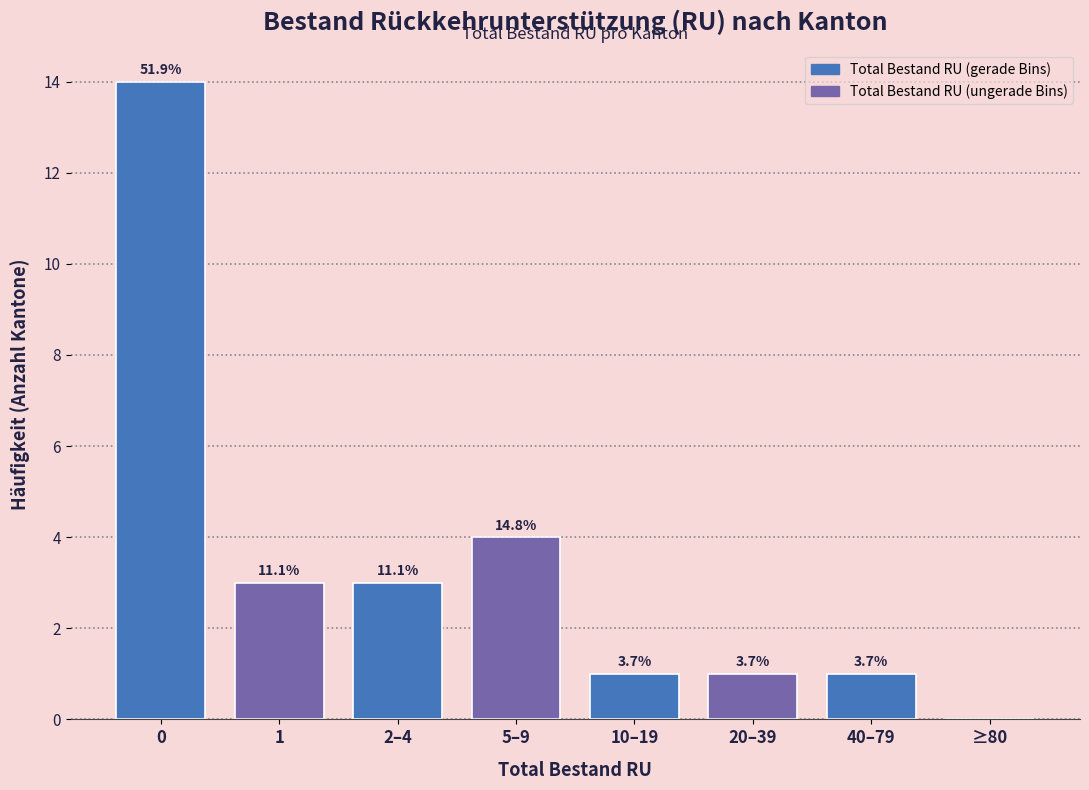

Are the bars horizontal?

No